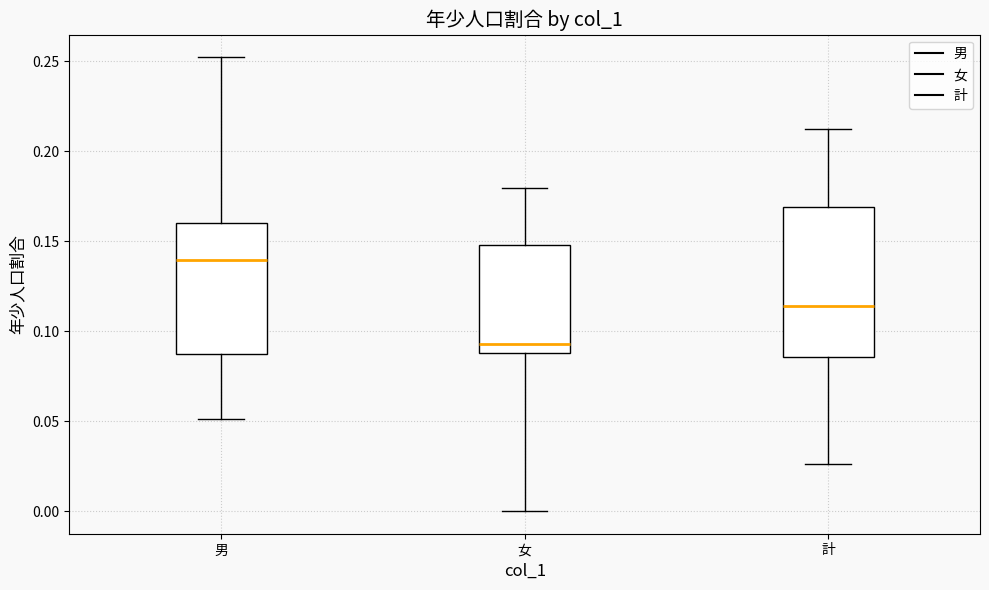

Where does the lower whisker of the box for 計 end on the y-axis? The values are not printed on the chart, so give them approximately, as read against the axis.

0.025